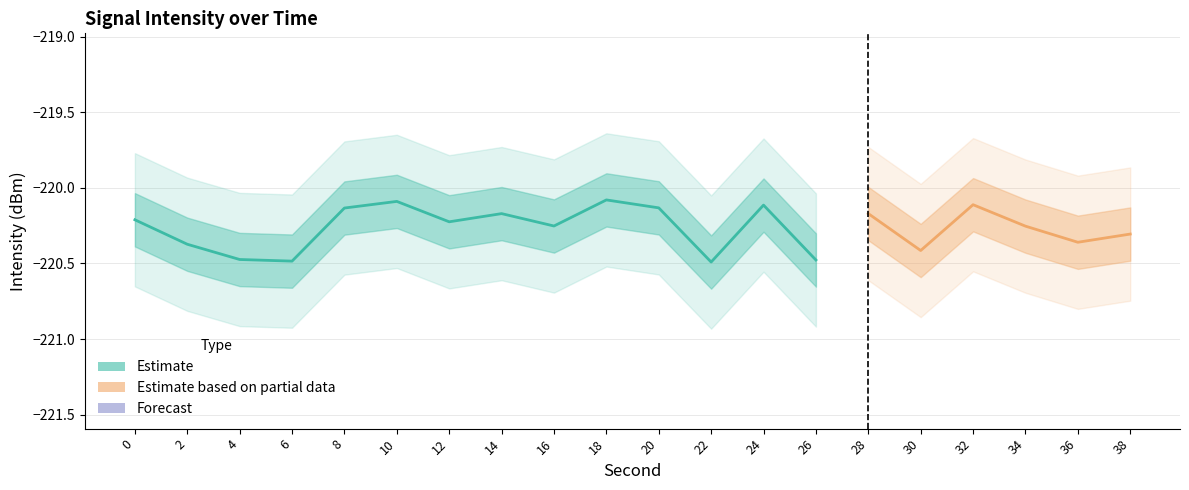

The value of second at 10 is 10.0. True or false?

True